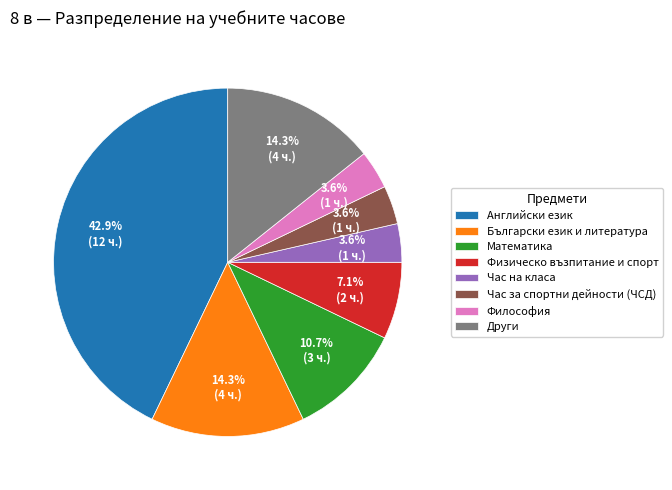

To the nearest percent, what portion does Физическо възпитание и спорт represent?

7%